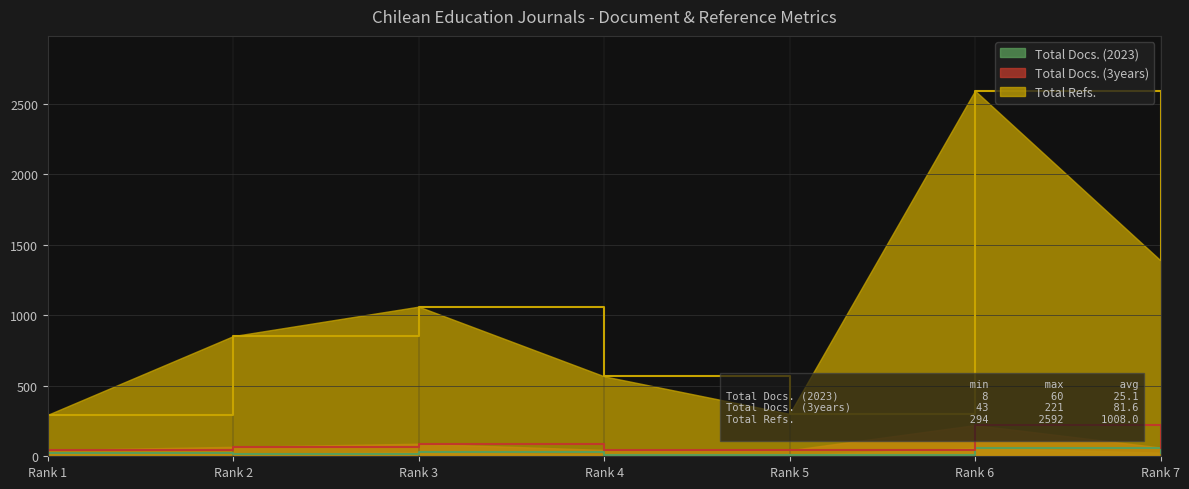

Which category has the highest value in the Total Refs. series?

Rank 6